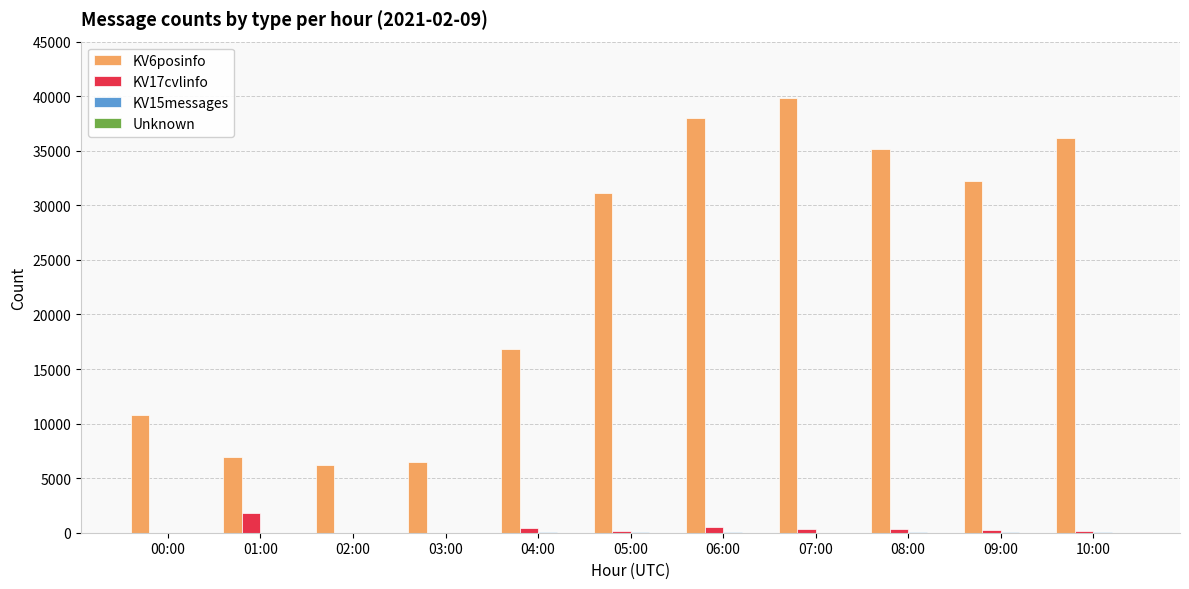

Are the bars horizontal?

No